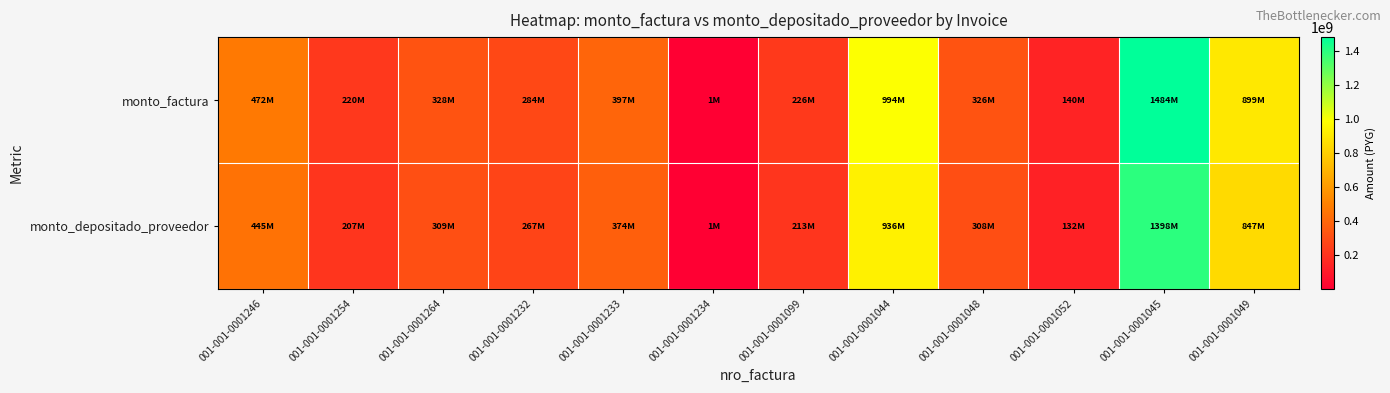

Reading right to left, list all the values displayed in this chart.

monto_factura: 001-001-0001049=899300913	001-001-0001045=1484044250	001-001-0001052=140446212	001-001-0001048=326494142	001-001-0001044=994168812	001-001-0001099=225654837	001-001-0001234=1357564	001-001-0001233=397371214	001-001-0001232=283693807	001-001-0001264=327851601	001-001-0001254=219987005	001-001-0001246=472308888
monto_depositado_proveedor: 001-001-0001049=847076055	001-001-0001045=1397861753	001-001-0001052=132290118	001-001-0001048=307533736	001-001-0001044=936434717	001-001-0001099=212550445	001-001-0001234=1278727	001-001-0001233=374294783	001-001-0001232=267218934	001-001-0001264=308812365	001-001-0001254=207211759	001-001-0001246=444880624